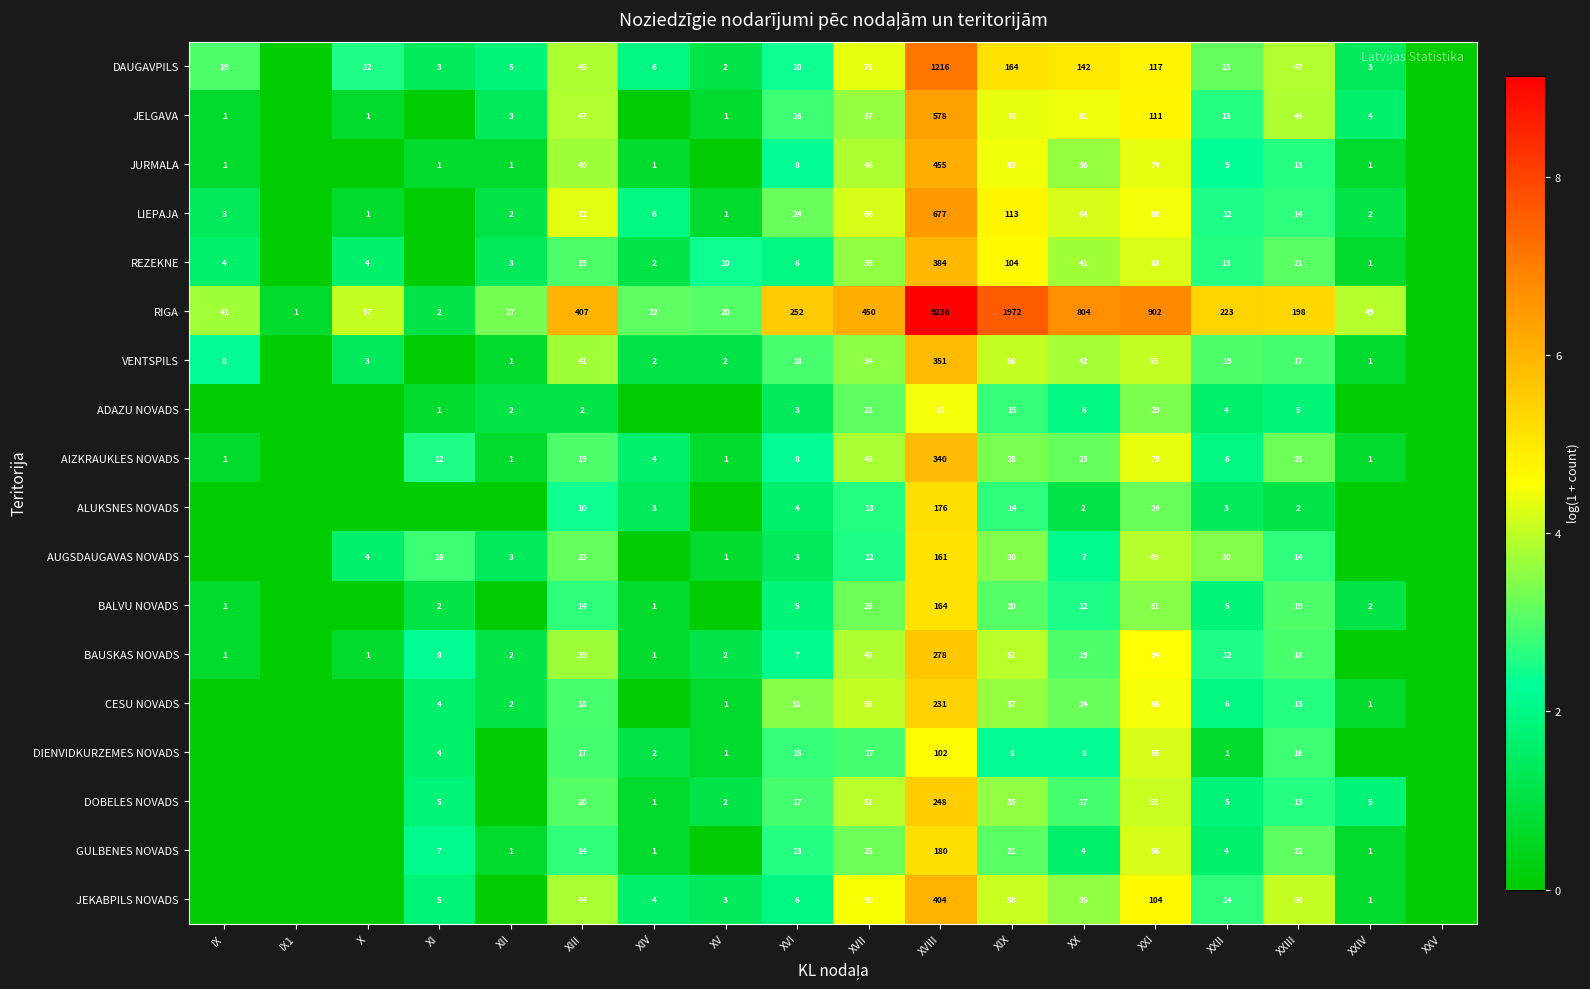

Is it true that ALUKSNES NOVADS equals 176 at XVIII?

True